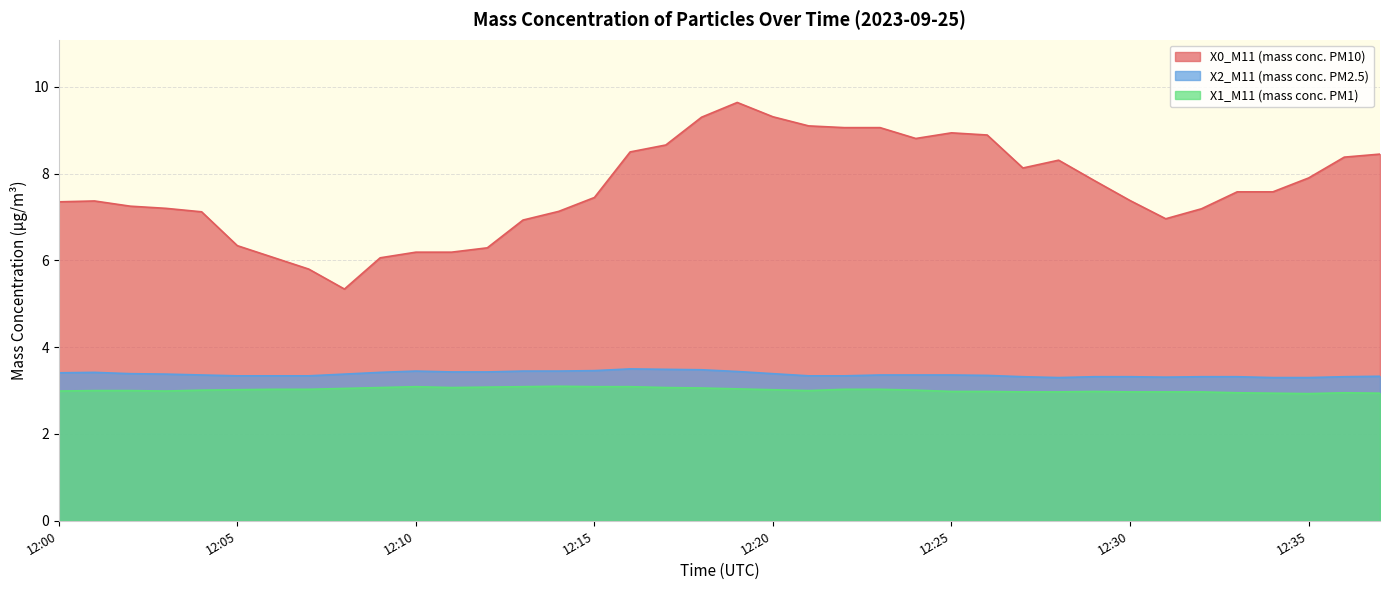

What value does the X2_M11 (mass conc. PM2.5) series have at 12:25?

3.4